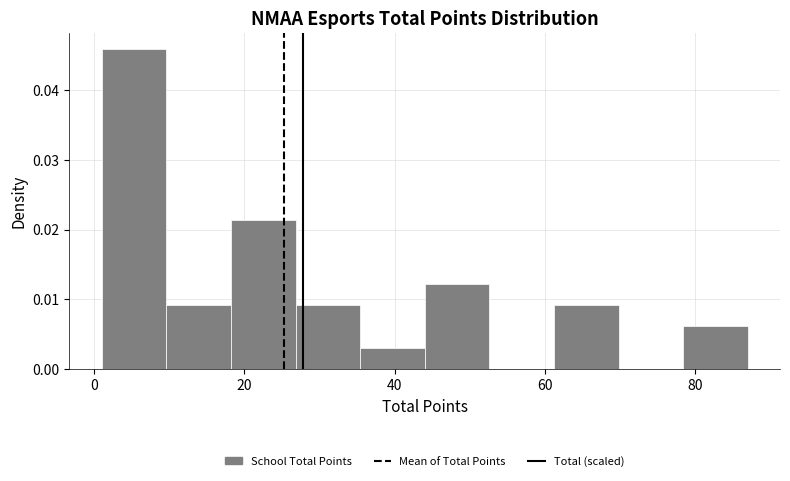

Which range on the x-axis has the tallest bar?

1.0 to 9.6